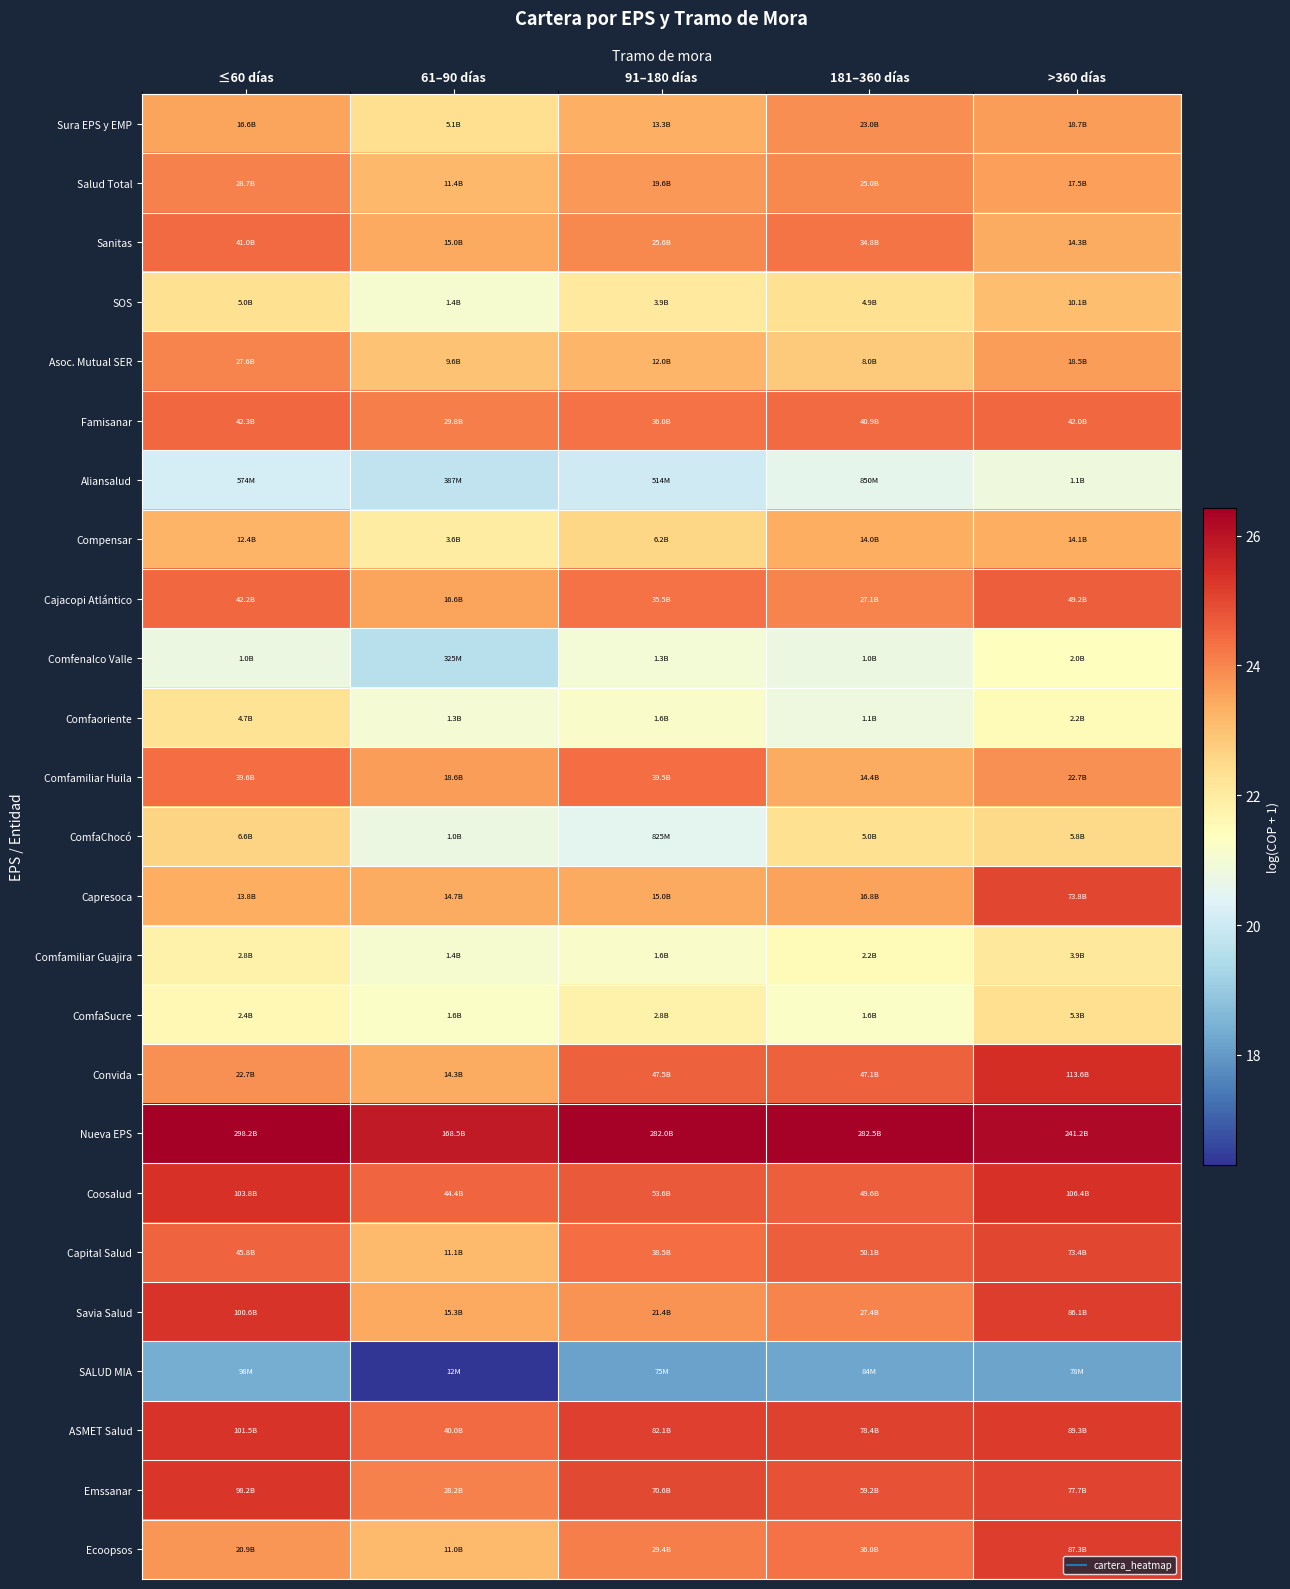

How many data points does each series have?

5